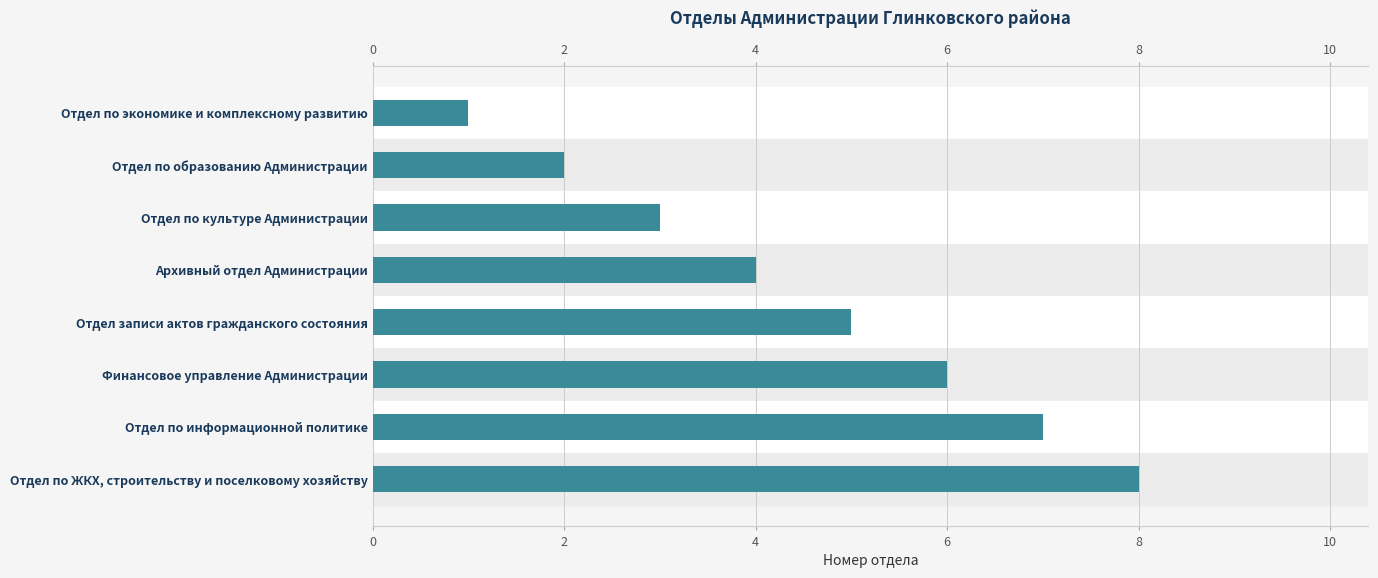

What is the maximum value shown in the chart?

8